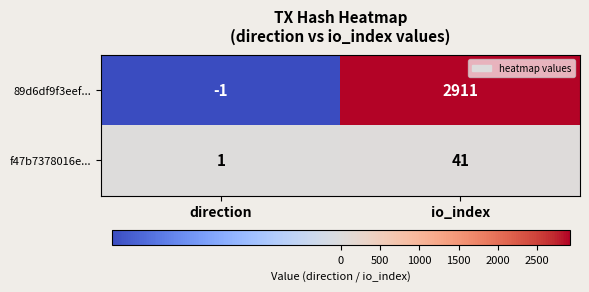

Which series has the widest spread of values?

89d6df9f3eef...